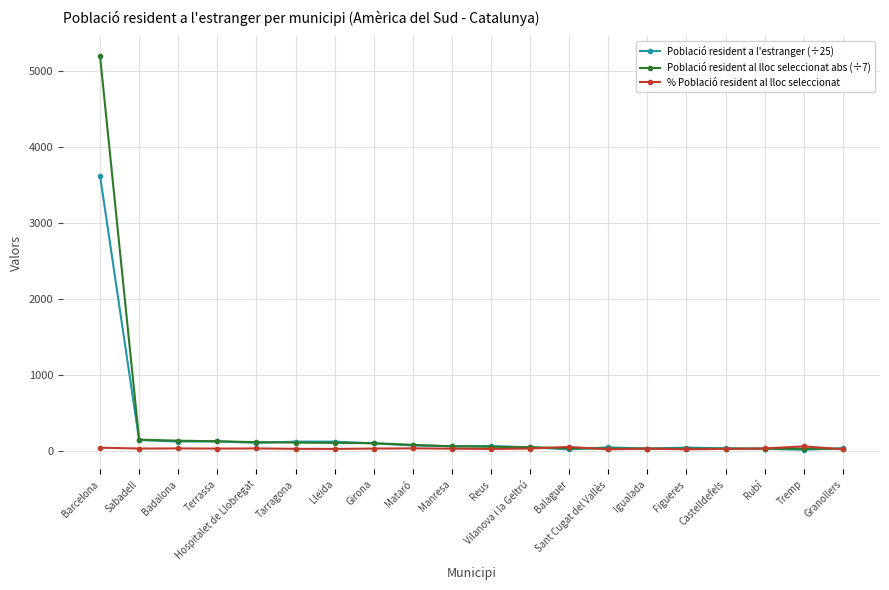

The value of Població resident al lloc seleccionat abs (÷7) at Igualada is 28.3. True or false?

True